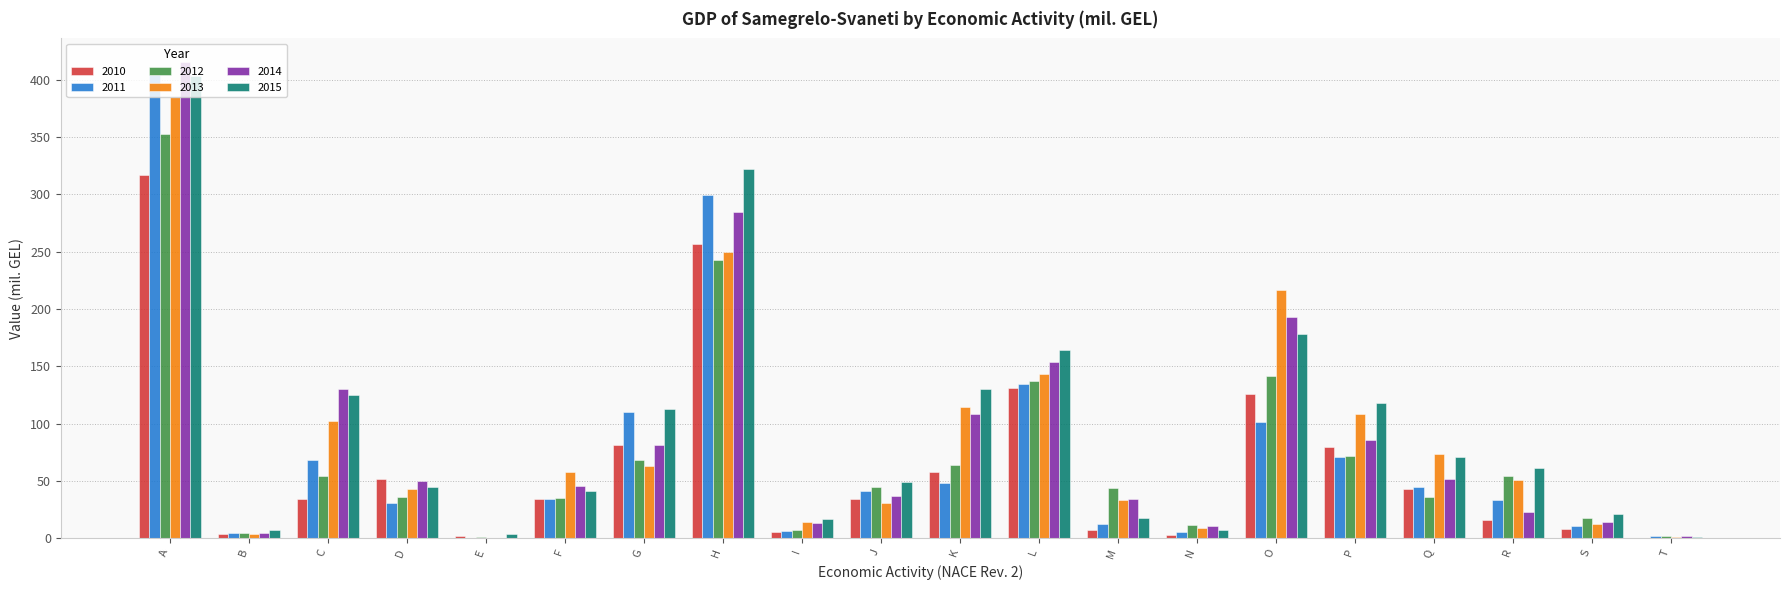

The 2011 series shows 0.5 at E. True or false?

True